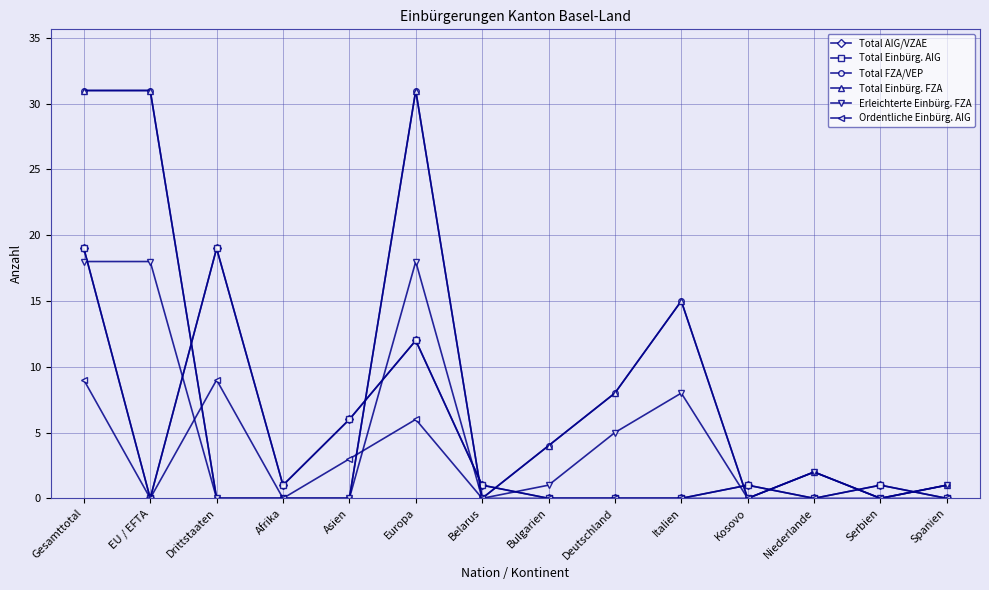

Reading left to right, transcribe all the data shown in this chart.

Total AIG/VZAE: 19	0	19	1	6	12	1	0	0	0	1	0	1	0
Total Einbürg. AIG: 19	0	19	1	6	12	1	0	0	0	1	0	1	0
Total FZA/VEP: 31	31	0	0	0	31	0	4	8	15	0	2	0	1
Total Einbürg. FZA: 31	31	0	0	0	31	0	4	8	15	0	2	0	1
Erleichterte Einbürg. FZA: 18	18	0	0	0	18	0	1	5	8	0	2	0	1
Ordentliche Einbürg. AIG: 9	0	9	0	3	6	0	0	0	0	0	0	0	0